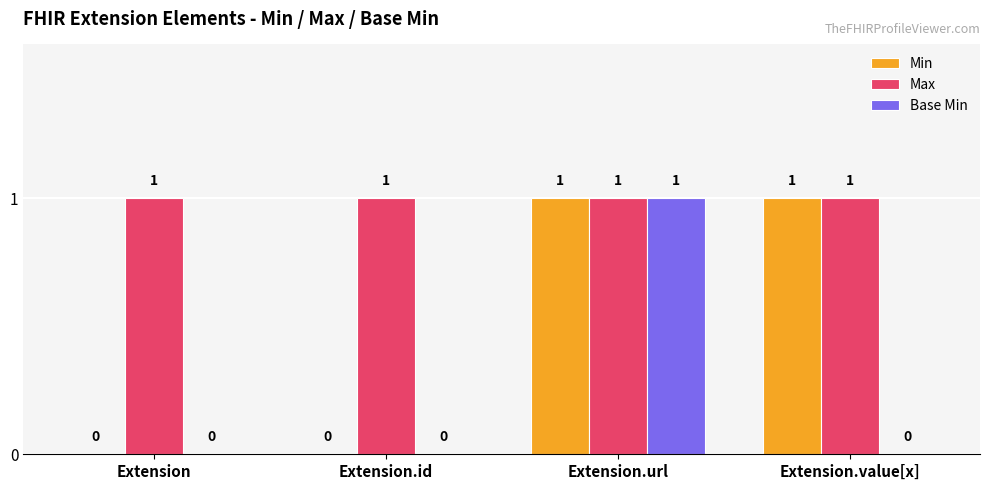

What is the sum of all Max values?

4